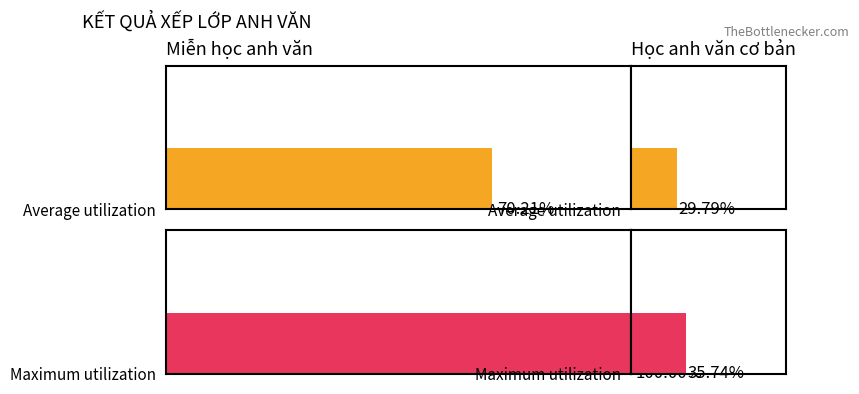

What is the difference between the highest and lowest values at 1?

7